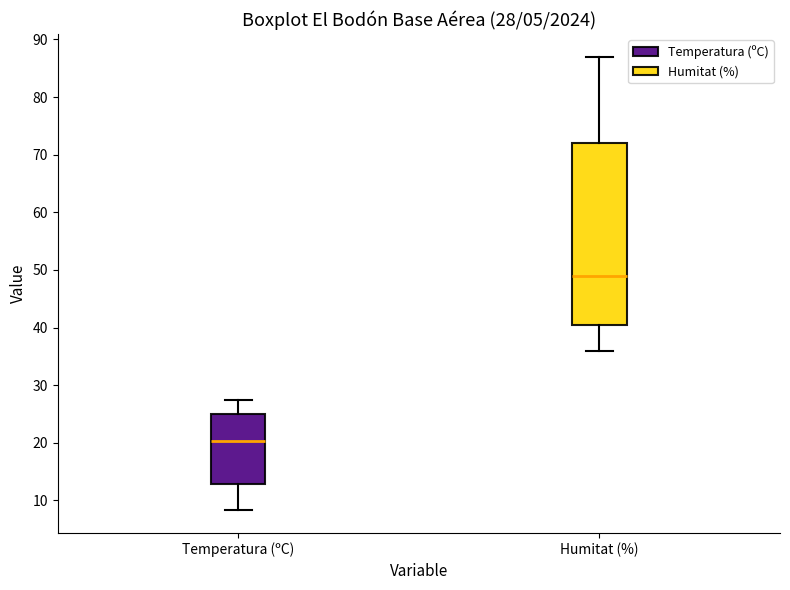

Which box's median line is the highest?

Humitat (%)